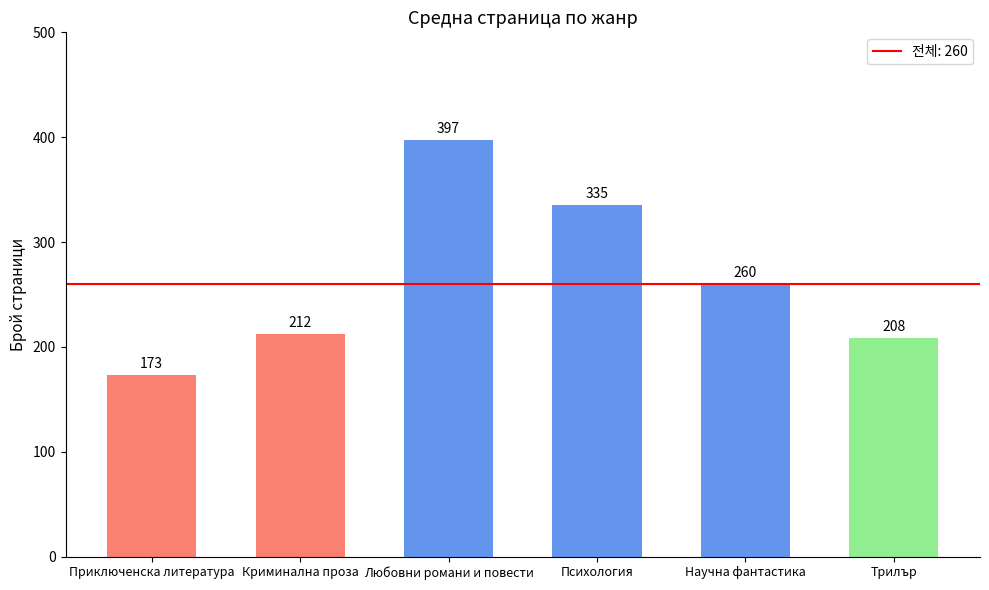

What is the value of the 3rd bar from the left?

397